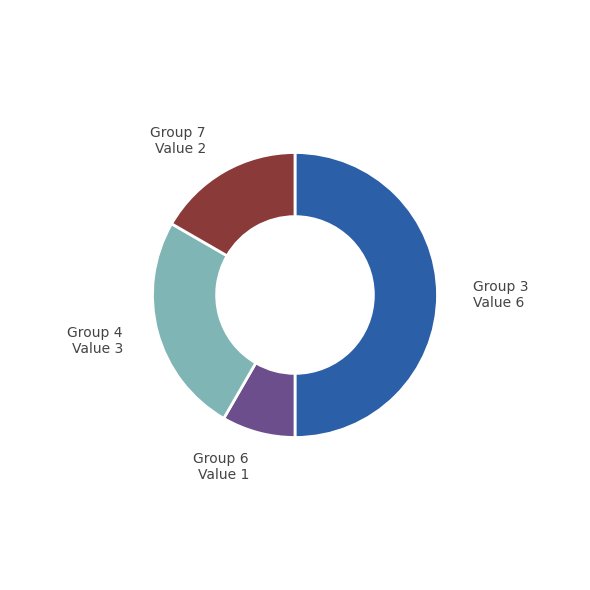

What is the ratio of the value at Group 4 to the value at Group 3?

0.5